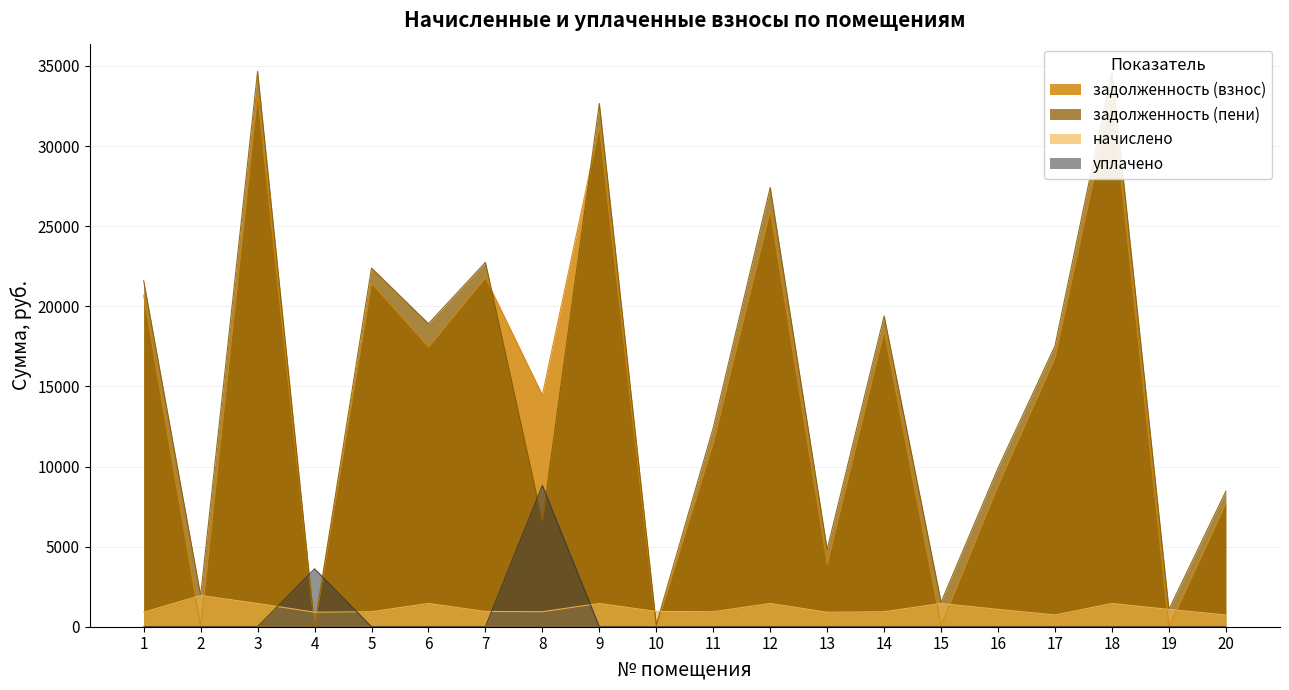

Between 4 and 3, which is larger?

3